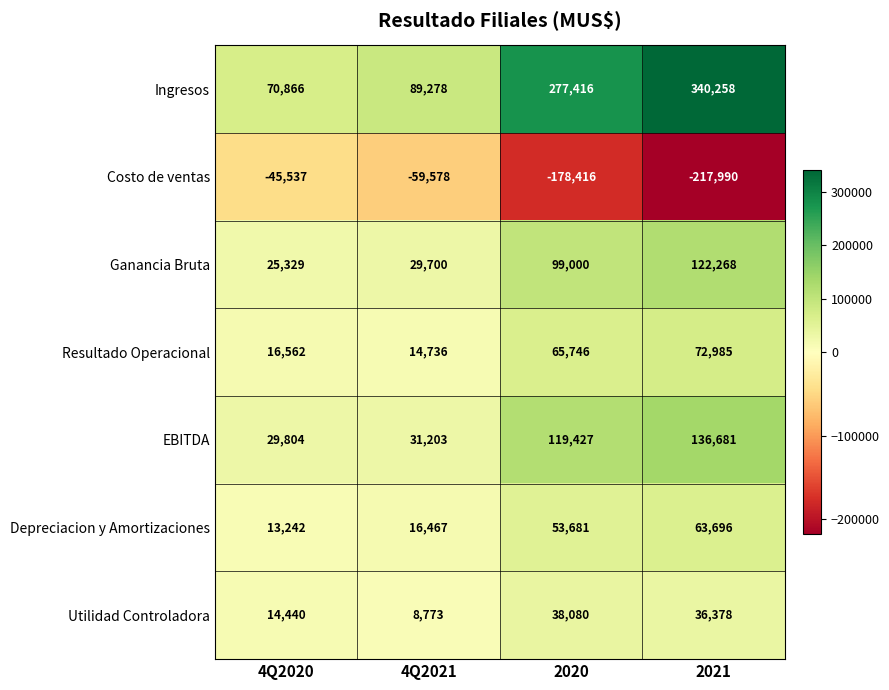

What is the difference between the highest and lowest values at 2021?

558248